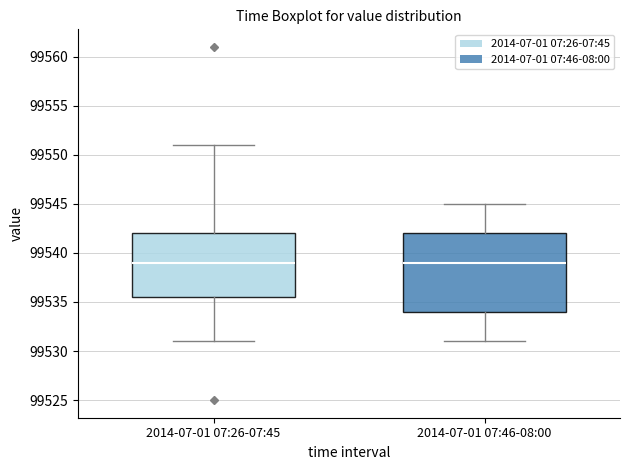

Where is the upper edge of the box for 2014-07-01 07:26-07:45 on the y-axis? The values are not printed on the chart, so give them approximately, as read against the axis.

99542.0